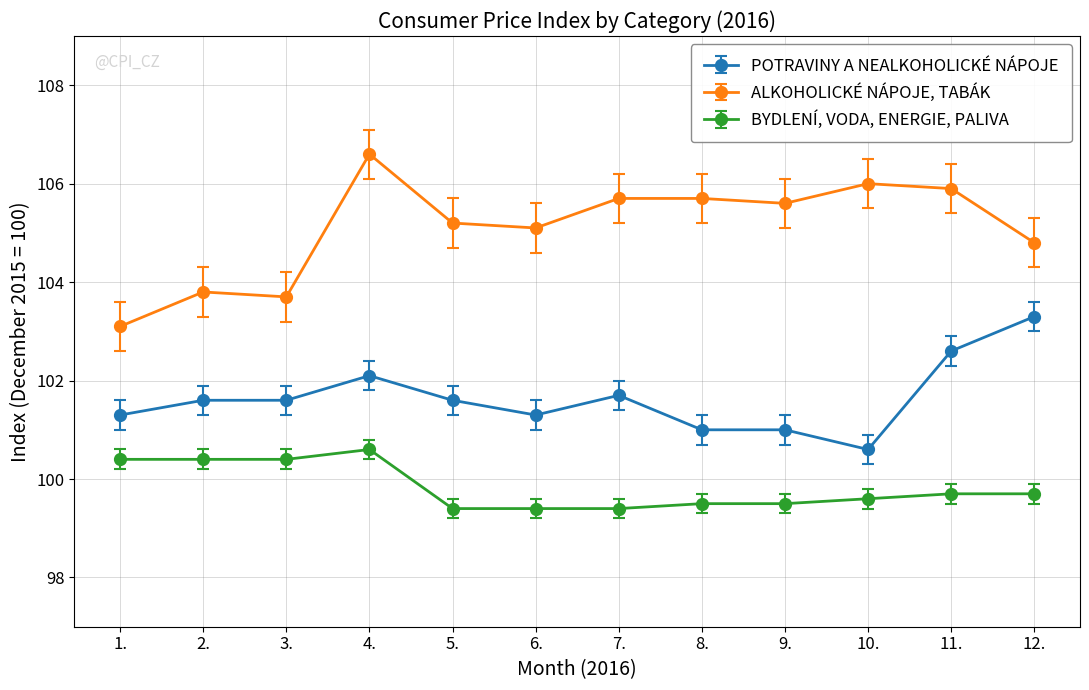

What is the label of the 12th point from the left?

12.